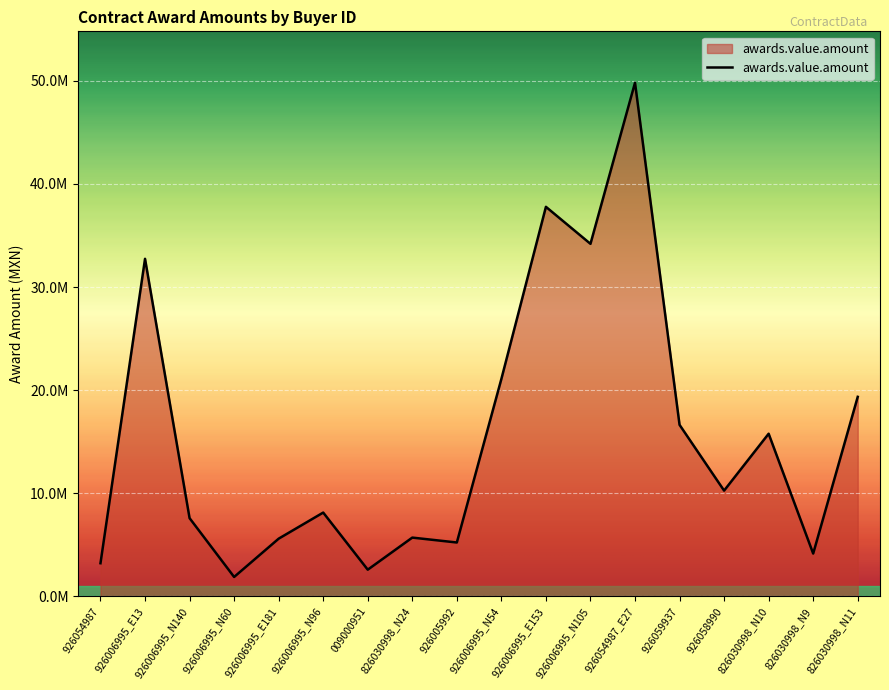

At which category does the data reach its first local valley?

926006995_N60